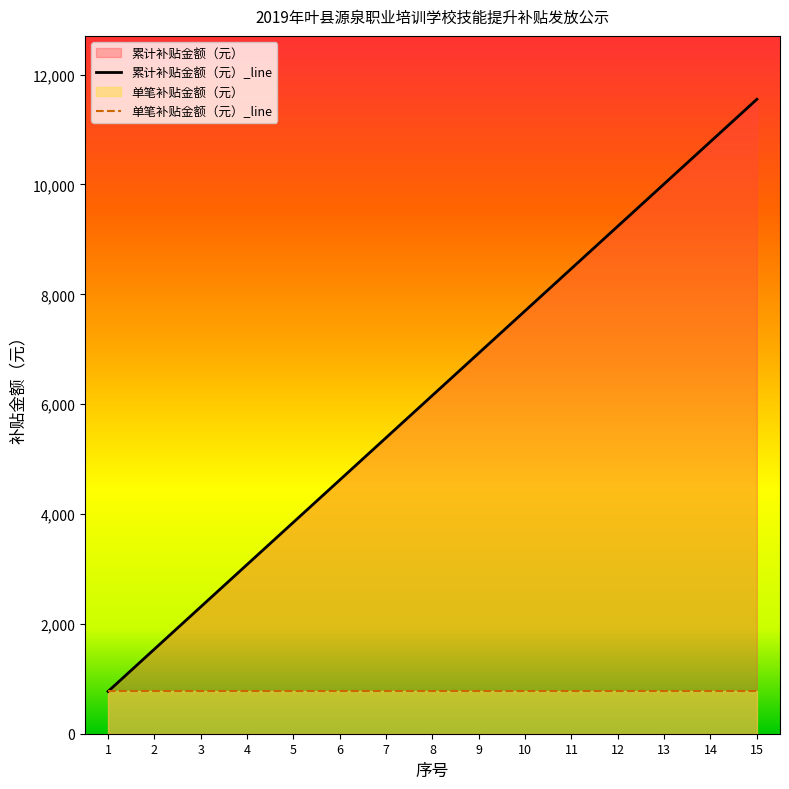

What is the difference between the 累计补贴金额（元）_line values at 13 and 10?

2310